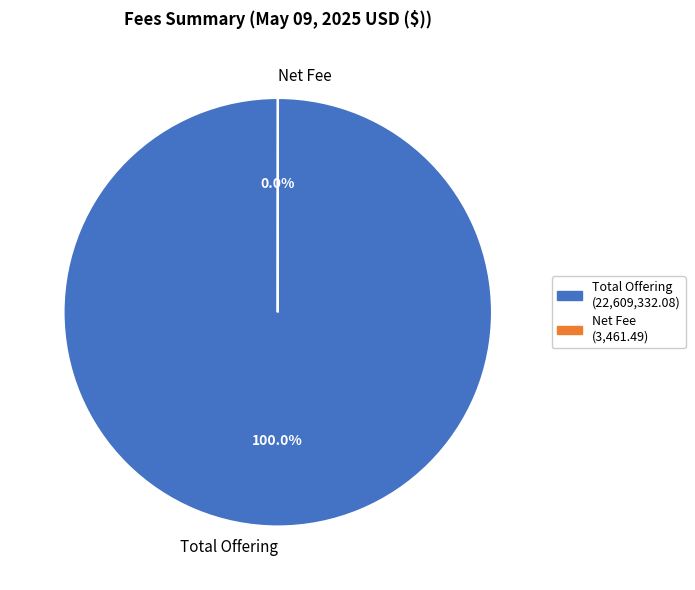

What is the largest slice in the pie chart?

Total Offering